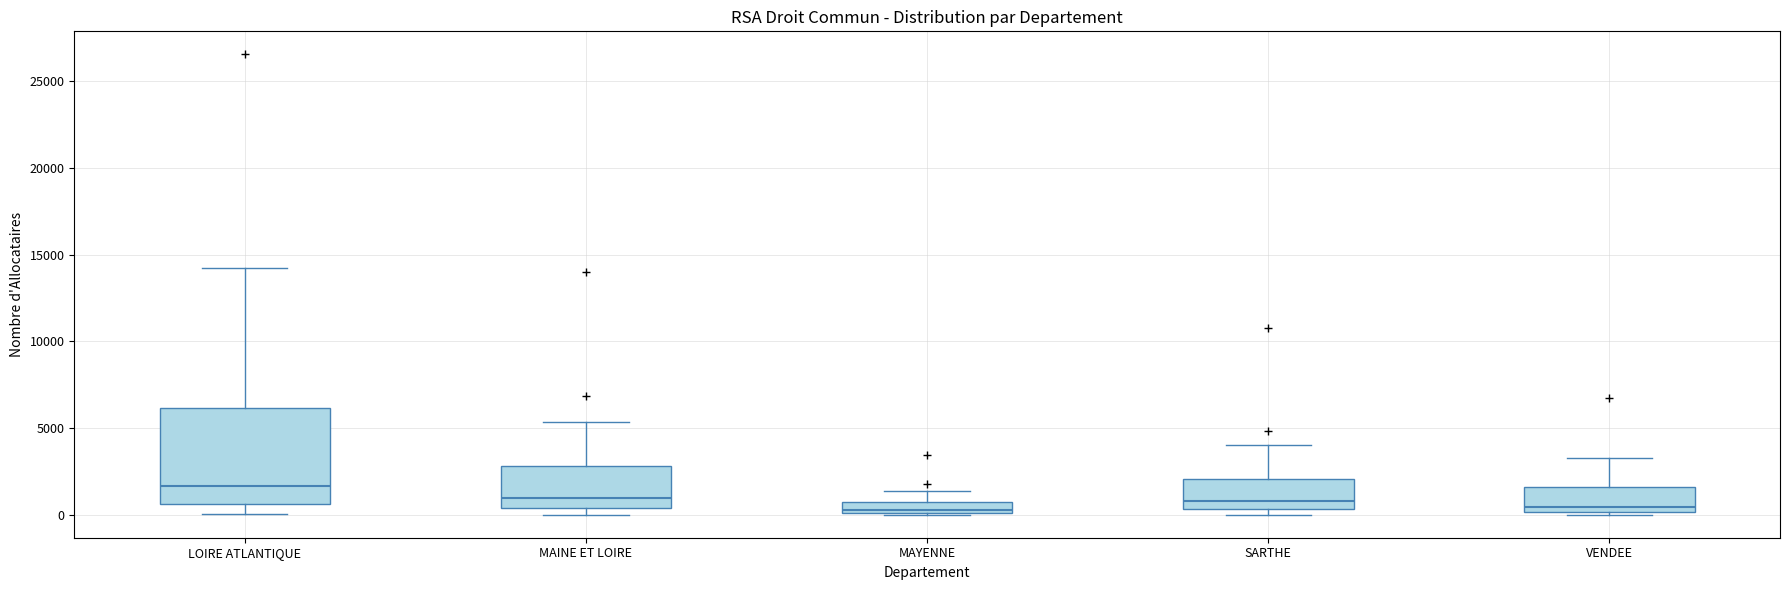

Which box's median line is the highest?

LOIRE ATLANTIQUE